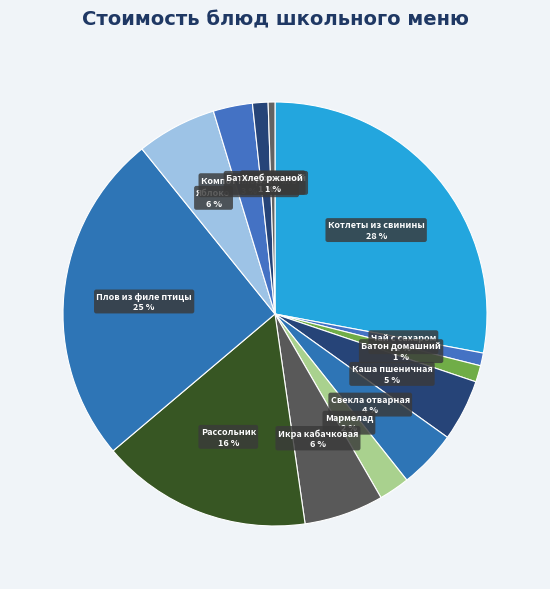

How many segments does this pie chart have?

13